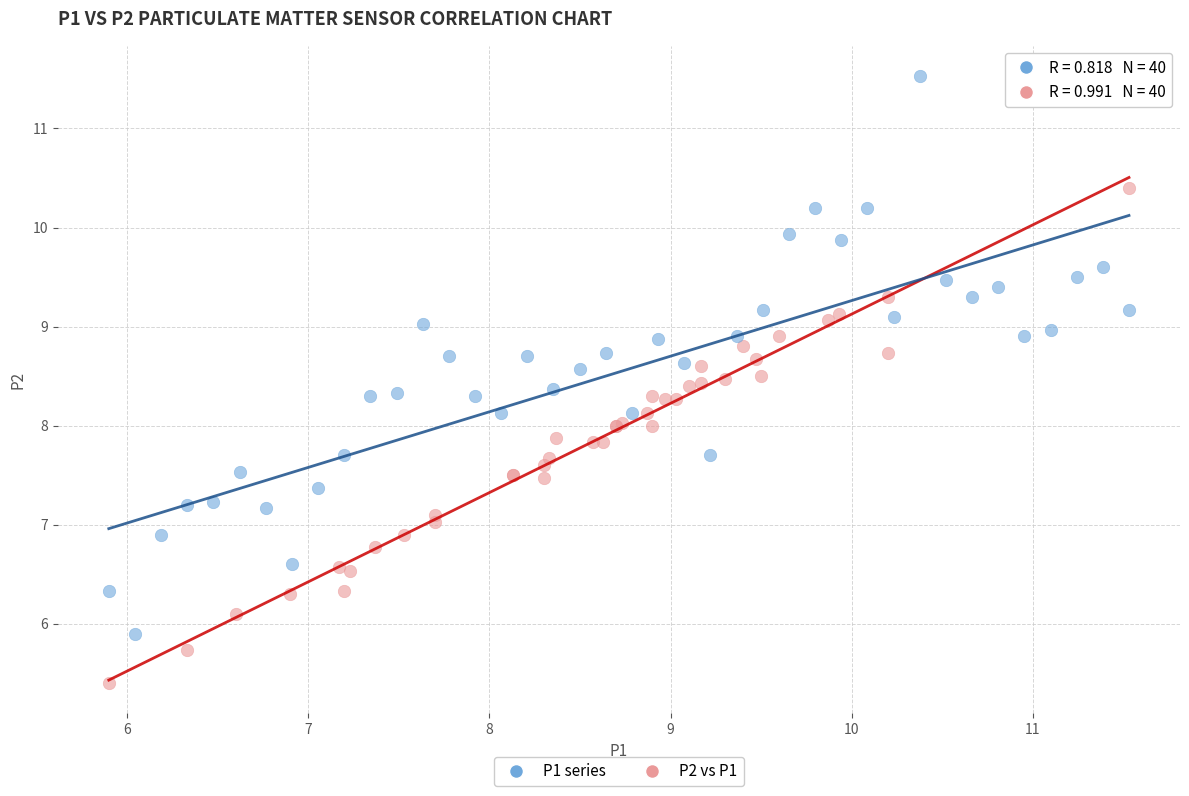

Which series reaches the maximum Y coordinate?

P1 series